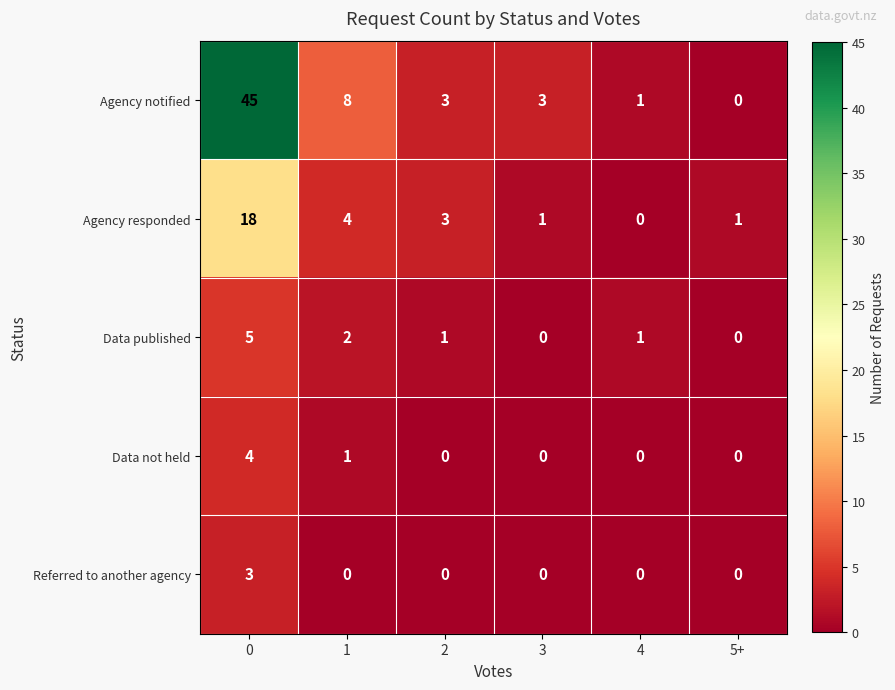

What is the sum of all Referred to another agency values?

3